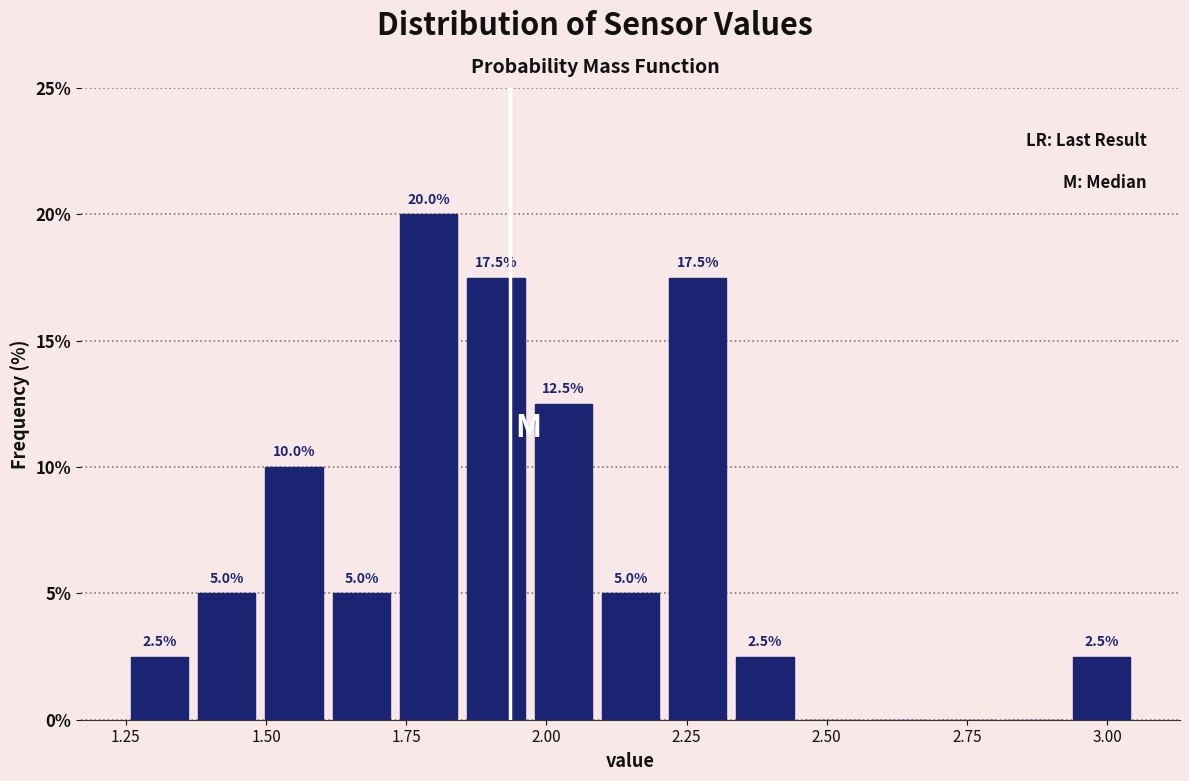

Around what value on the x-axis is the tallest bar? Give the approximate position of its centre, as read against the axis.

1.80